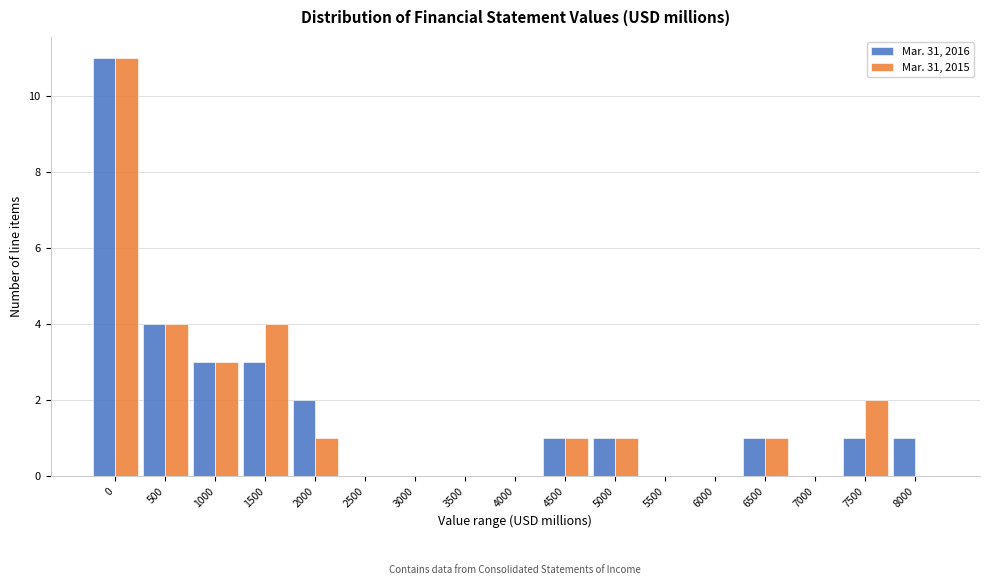

What is the maximum value for Mar. 31, 2016?

11